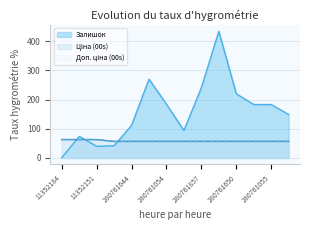

True or false: Доп. ціна (00s) has a value of 96.2 at 280761651.

False